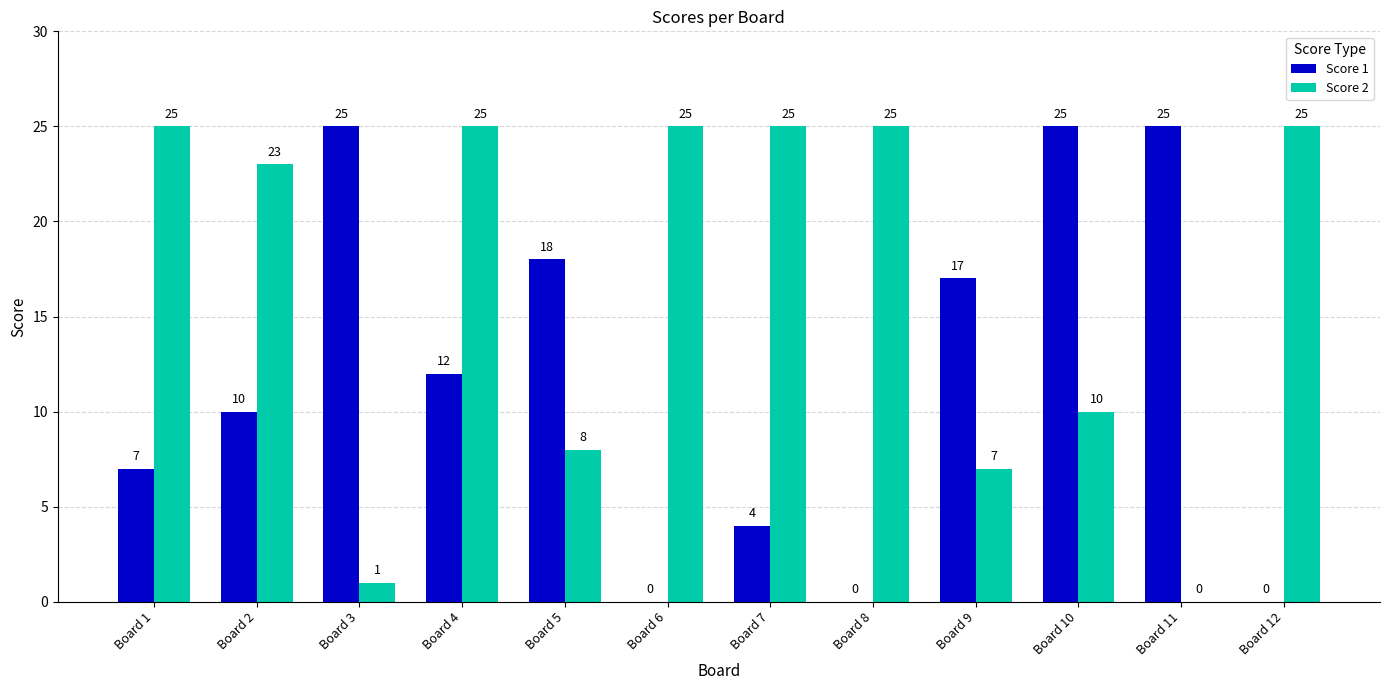

Where is Score 1 nearest to the value 12?

Board 4